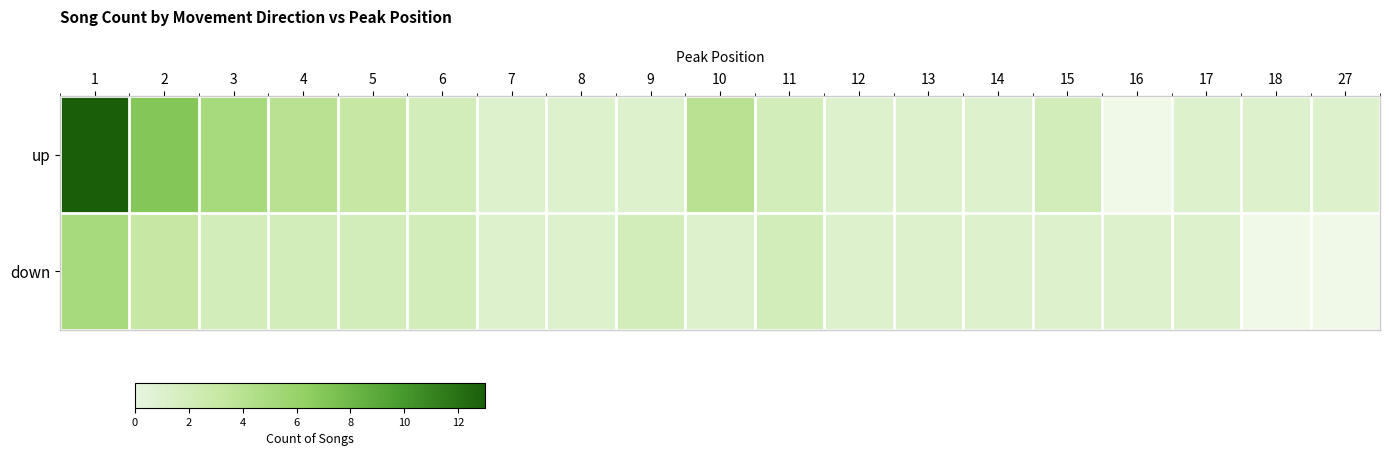

What is the sum of the up values at 15 and 2?

9.0